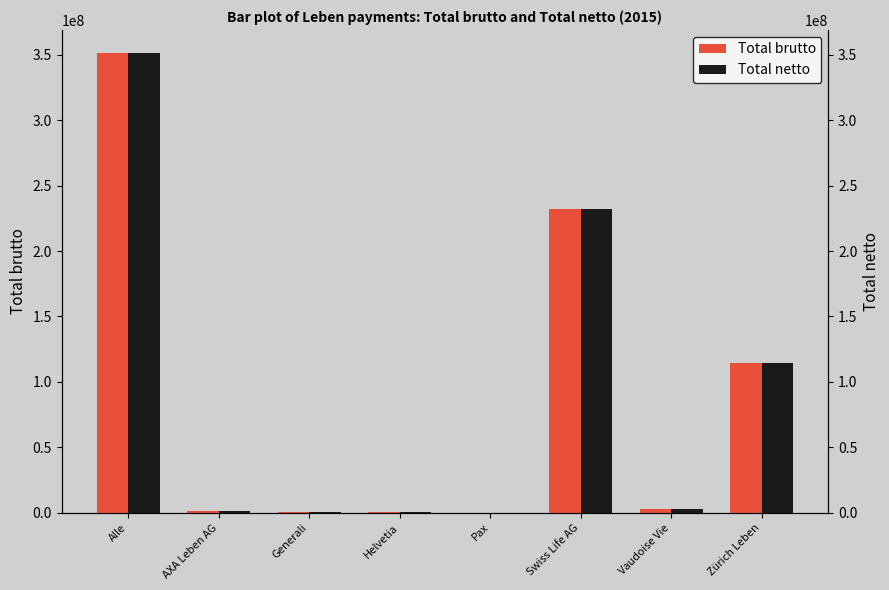

What is the lowest value of the Total netto series?

62312